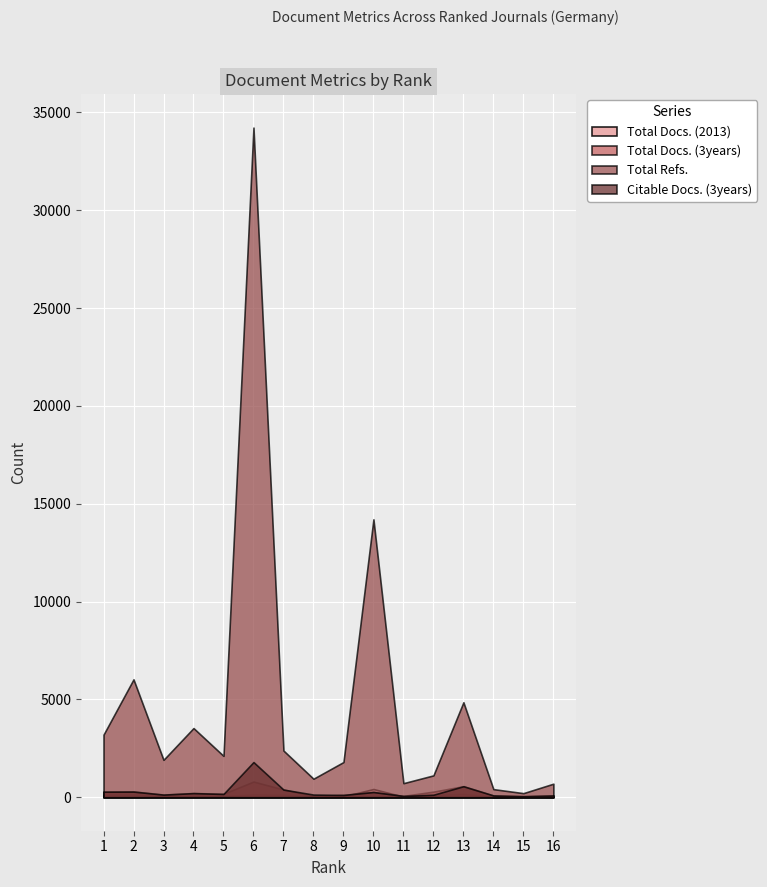

Where do Total Docs. (3years) and Citable Docs. (3years) first cross each other?

5 and 6